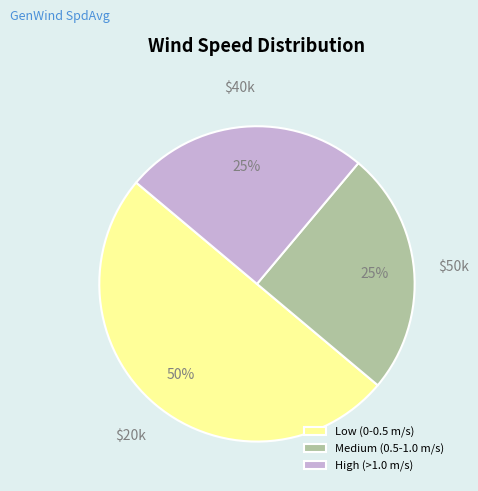

Is it true that Medium (0.5-1.0 m/s) is 39% of the pie?

False